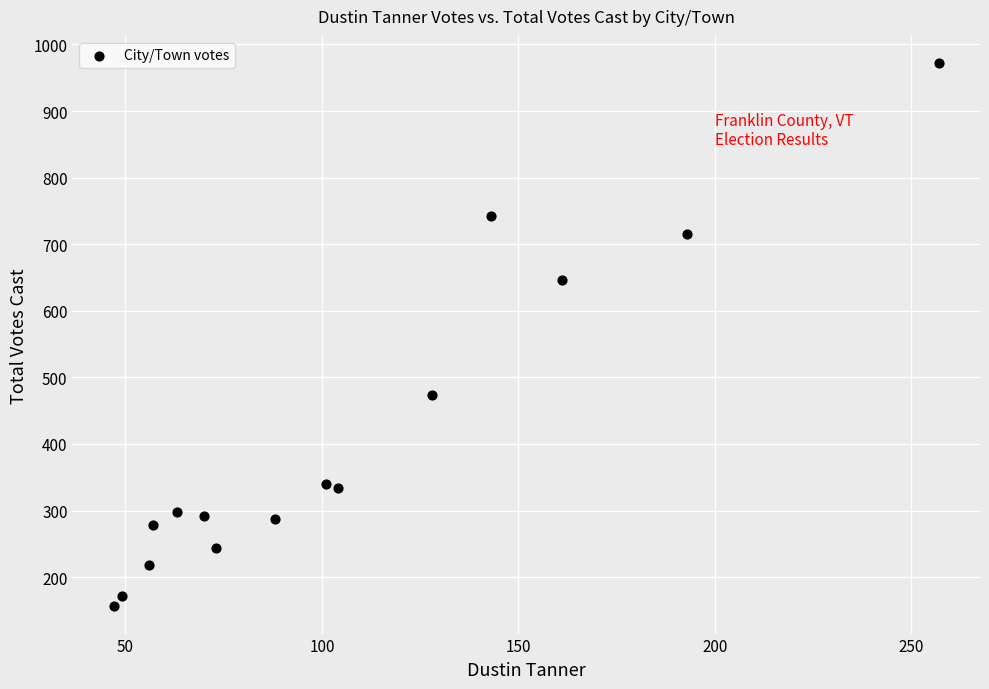

What is the range of X values (max minus min)?

210